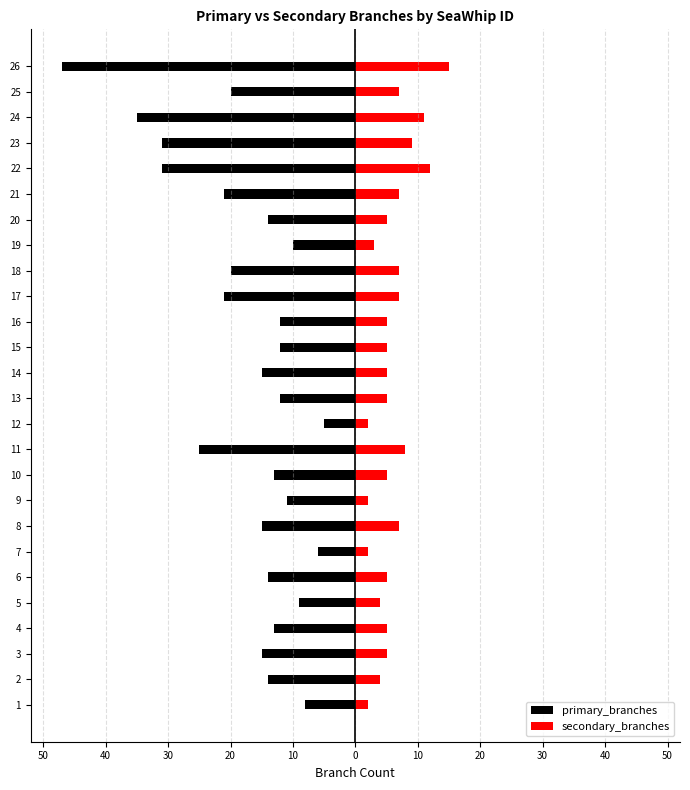

Does the chart contain stacked bars?

No